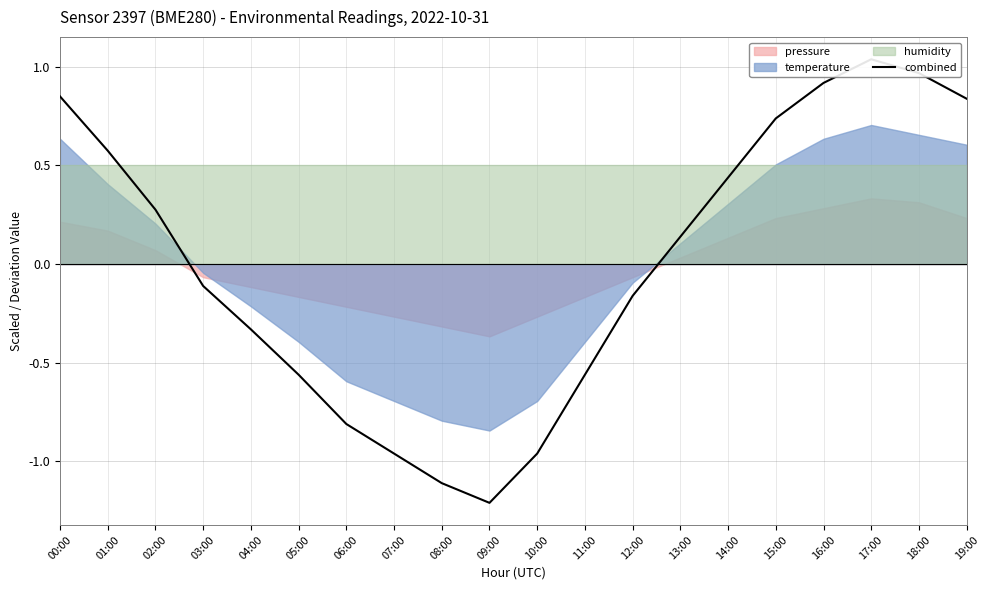

True or false: the data has more than 0 interior local peaks.

True